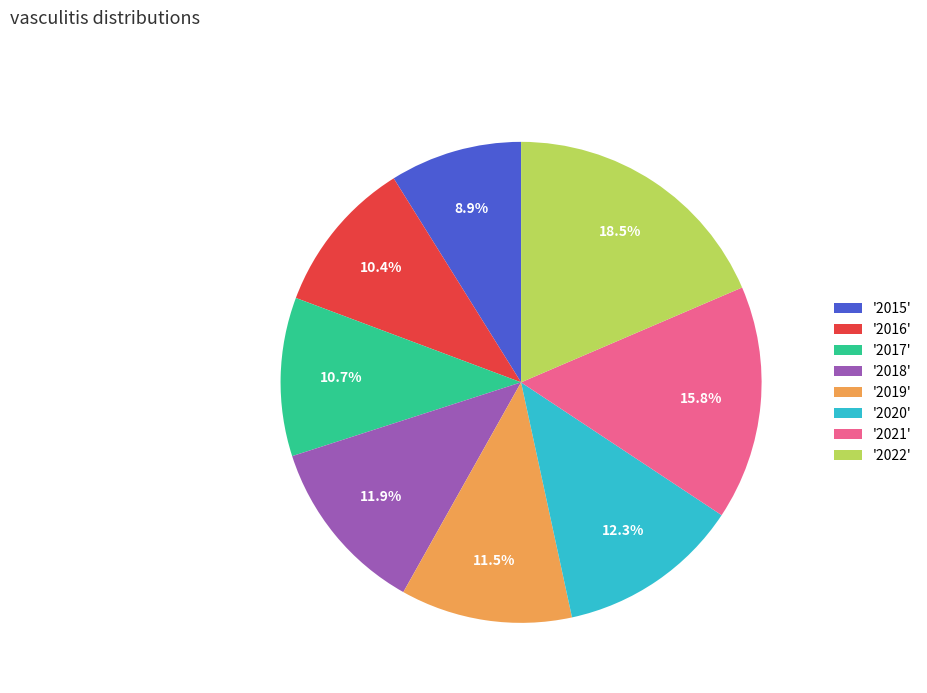

Does any single category account for the majority?

No